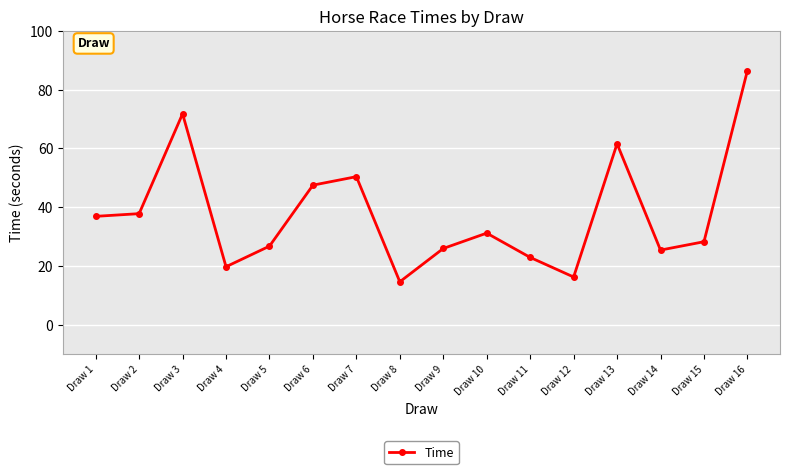

The chart shows a value of 14.6 at Draw 8. True or false?

True